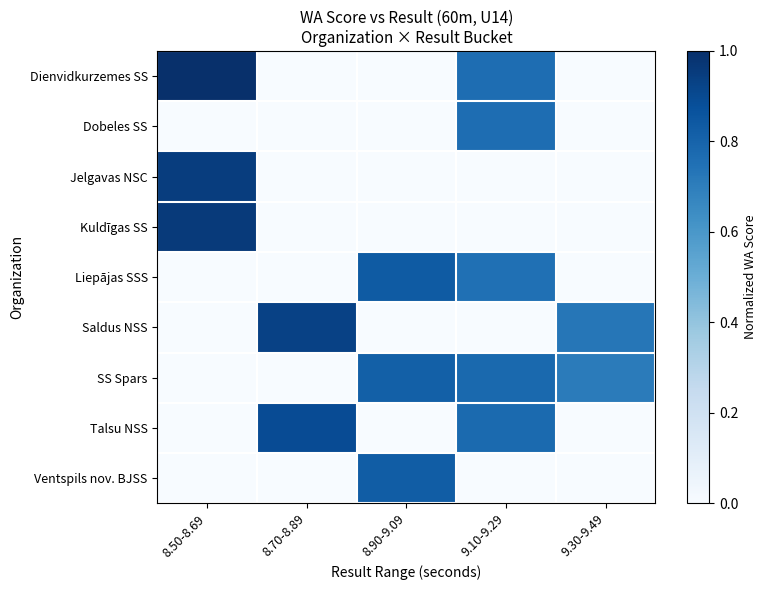

Rank the series by their maximum value, from lowest to highest.

Dobeles SS, SS Spars, Ventspils nov. BJSS, Liepājas SSS, Talsu NSS, Saldus NSS, Jelgavas NSC, Kuldīgas SS, Dienvidkurzemes SS